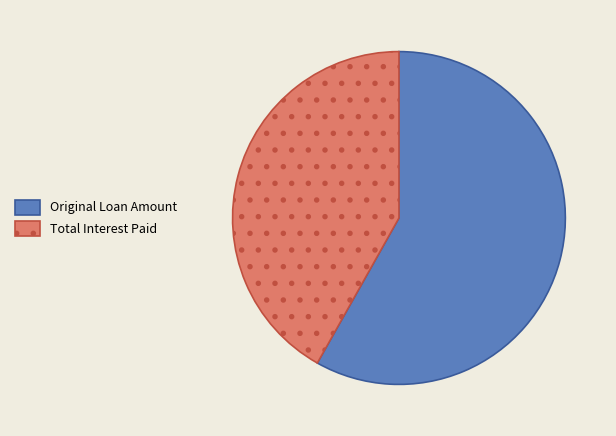

Which category has the smallest portion of the pie?

Total Interest Paid